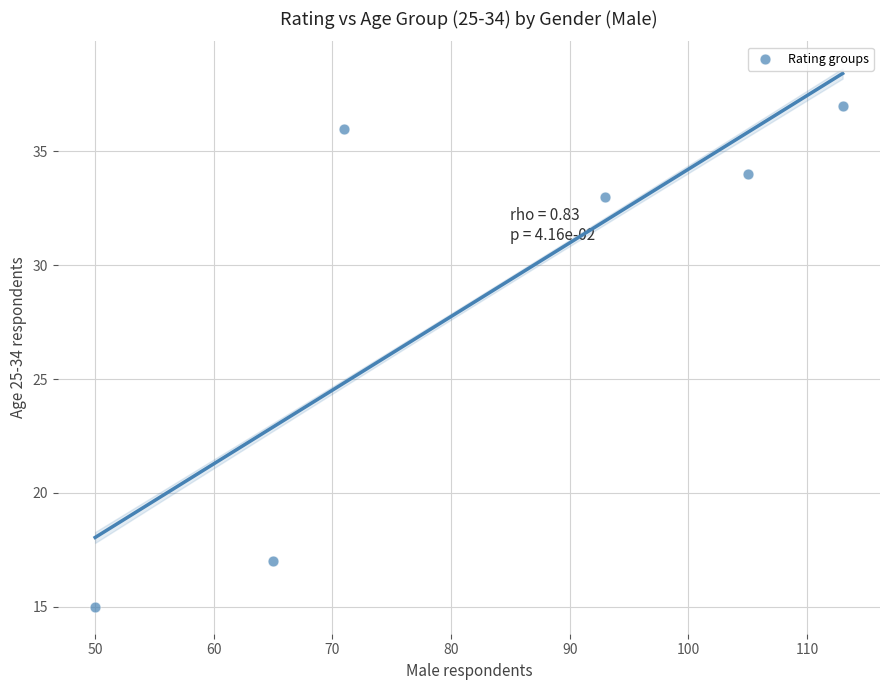

What is the average Y value?

29